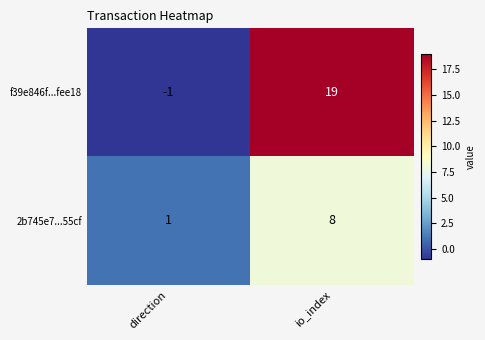

Rank the series by their maximum value, from highest to lowest.

f39e846f...fee18, 2b745e7...55cf